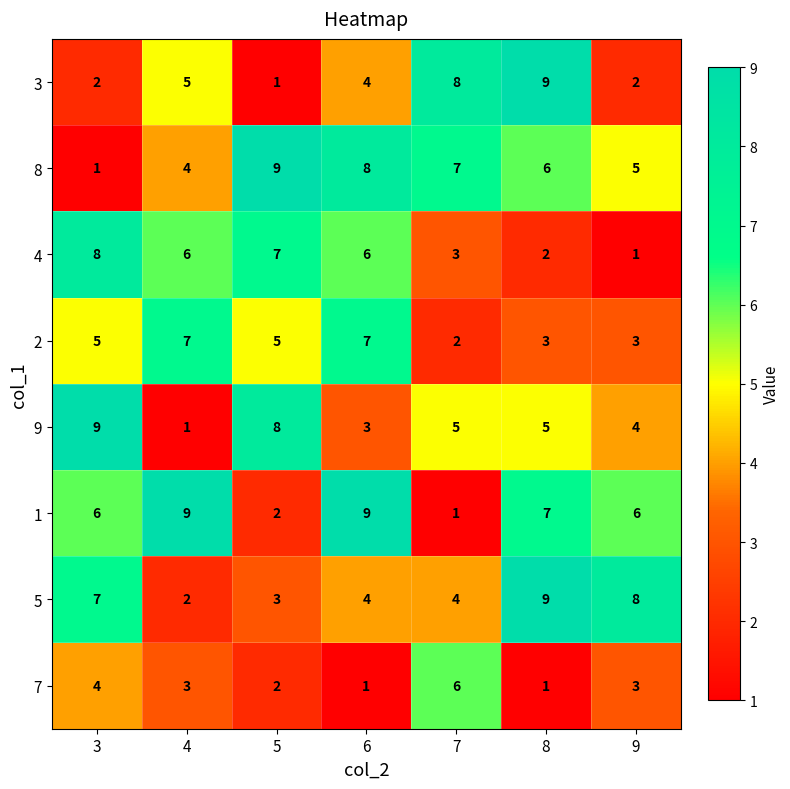

Which series changed the most between 5 and 7?

3